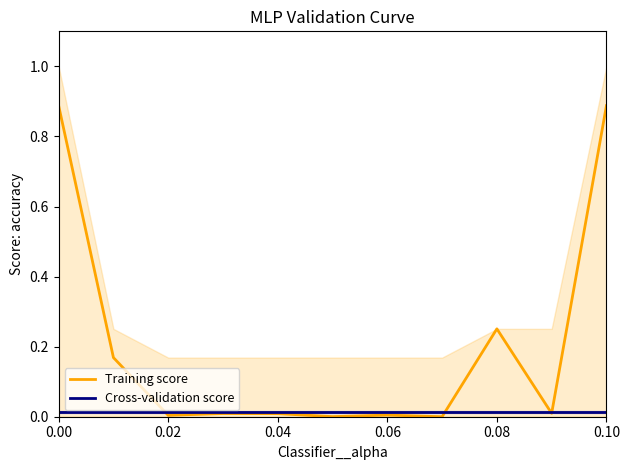

How many intersections are there between Training score and Cross-validation score?

4